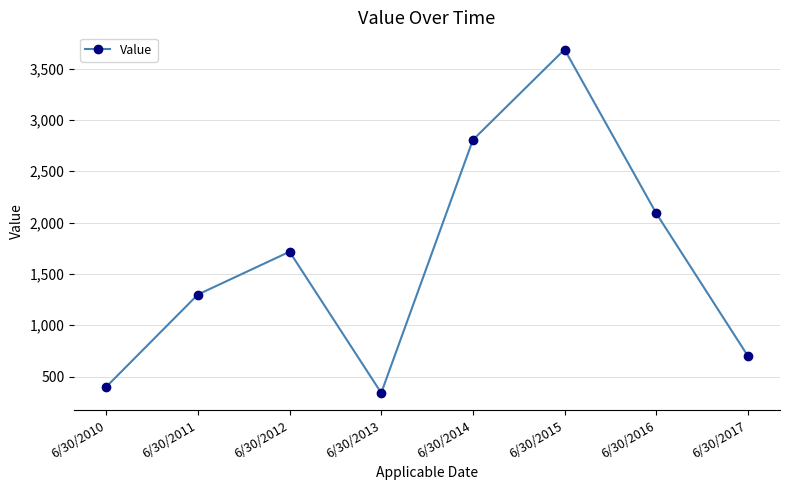

The chart shows a value of 1320 at 6/30/2015. True or false?

False